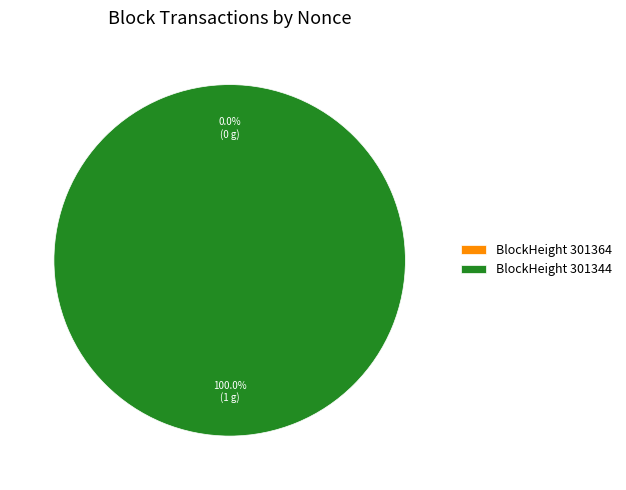

Is it true that 301344 is 100% of the pie?

True